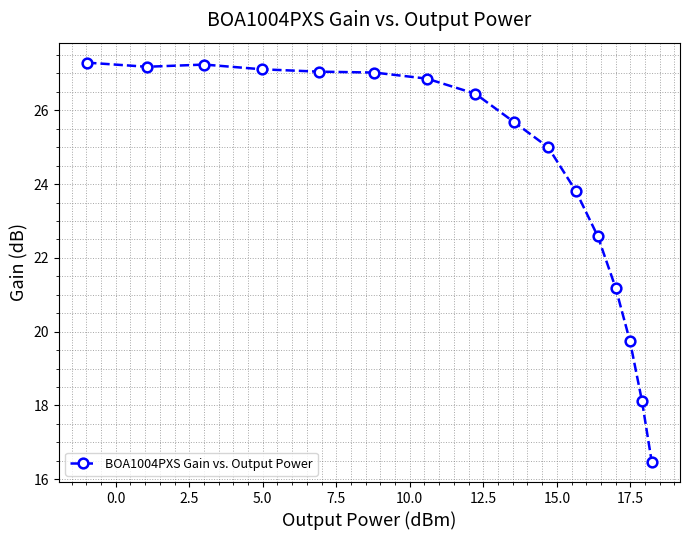

What is the value of the 8th point from the left?

26.4